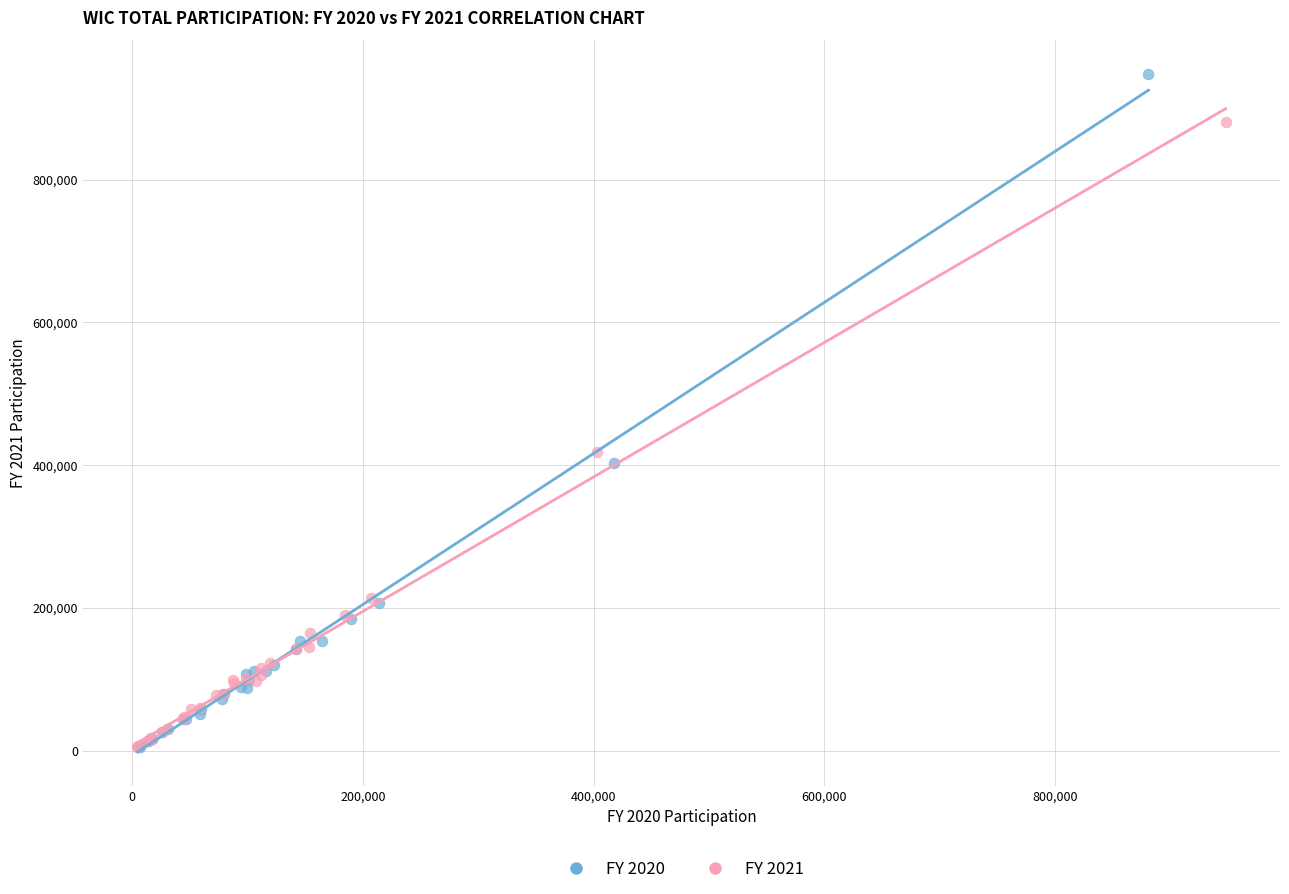

Which series has the largest Y range (max minus min)?

FY 2020